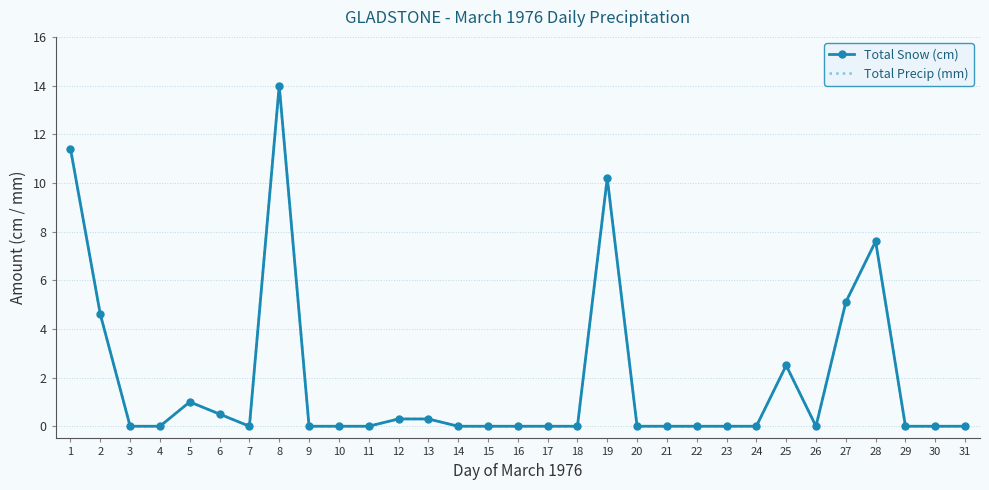

In Total Precip (mm), how many points are higher than both neighbors (excluding endpoints)?

5